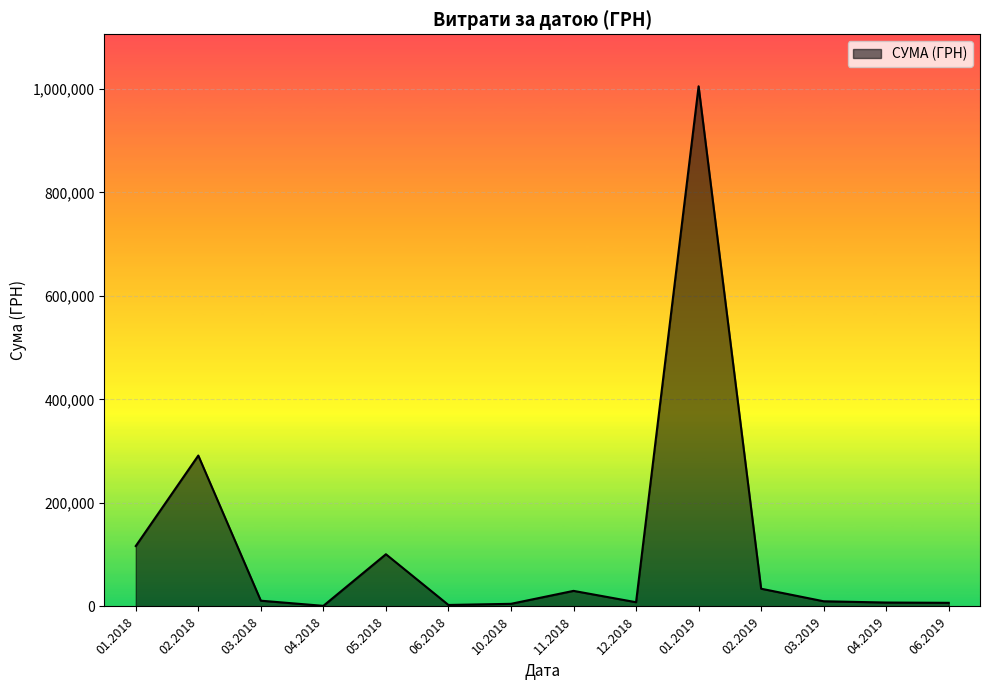

Is it true that the value at 01.2019 is 1392447.2?

False